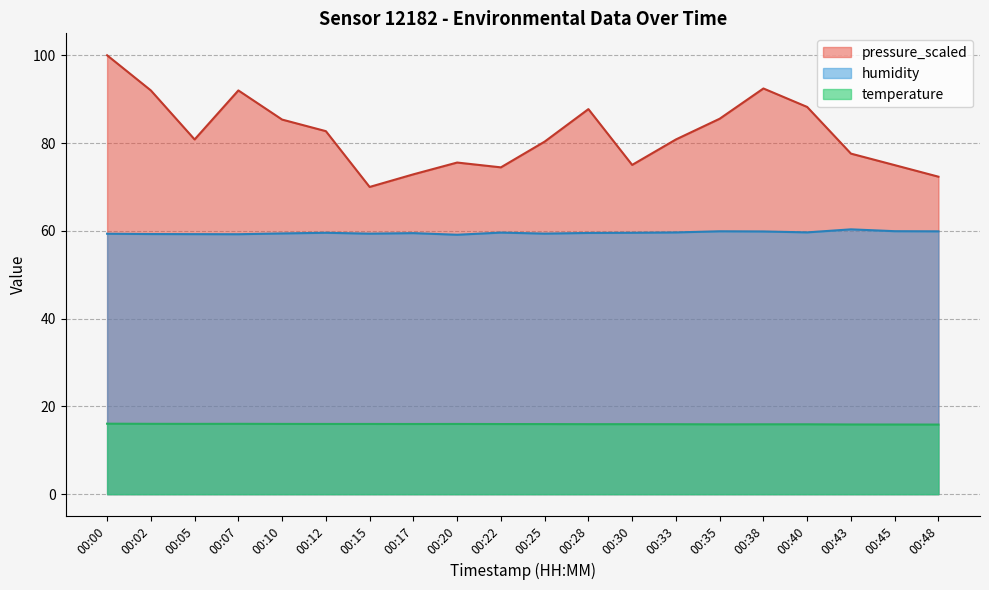

At which category is the sum across all series the highest?

00:00